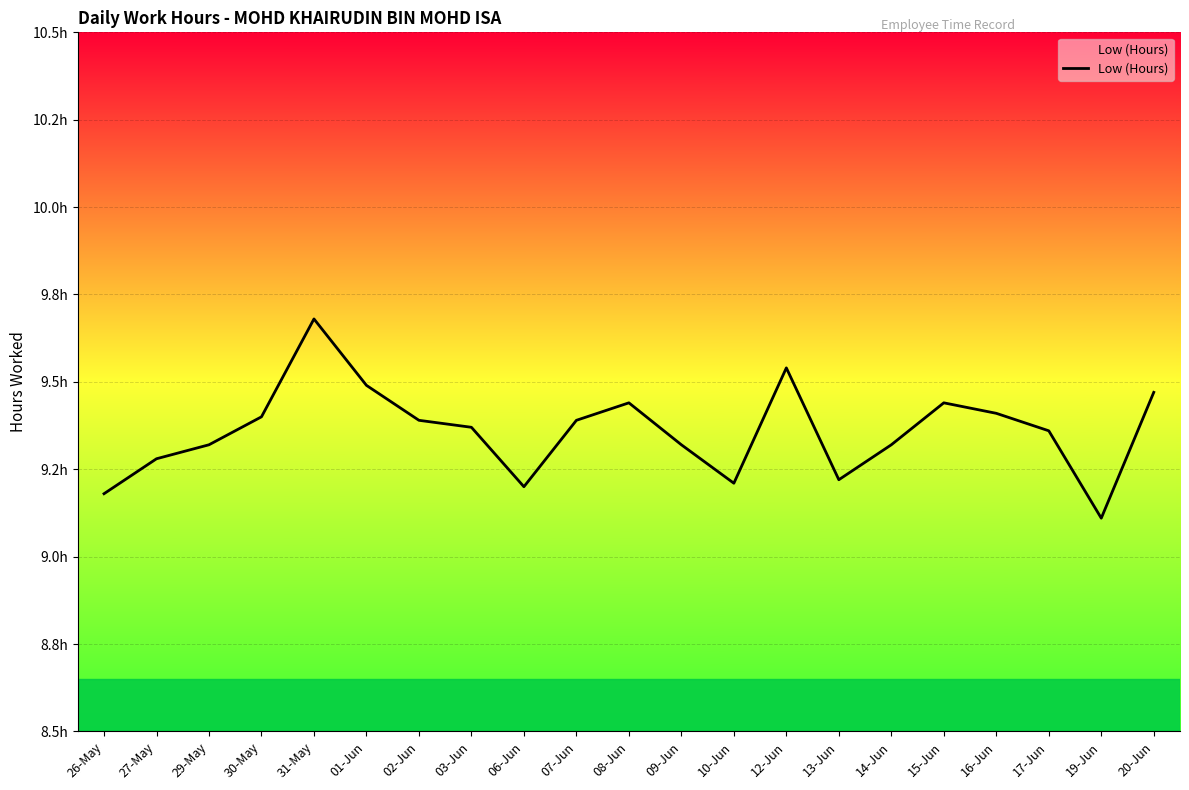

What is the change in value from 29-May to 31-May?

+0.4